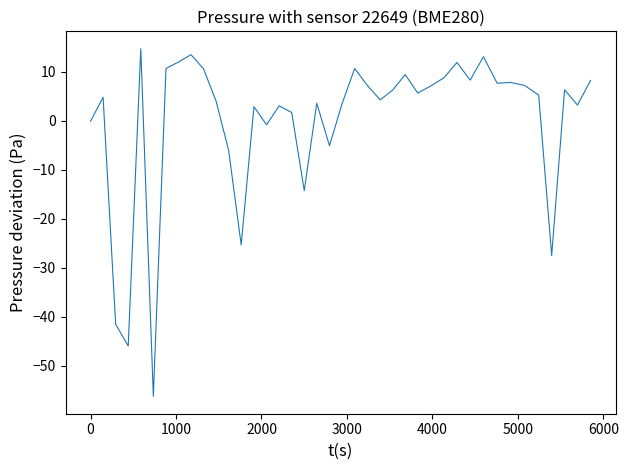

What is the greatest value displayed?

14.7